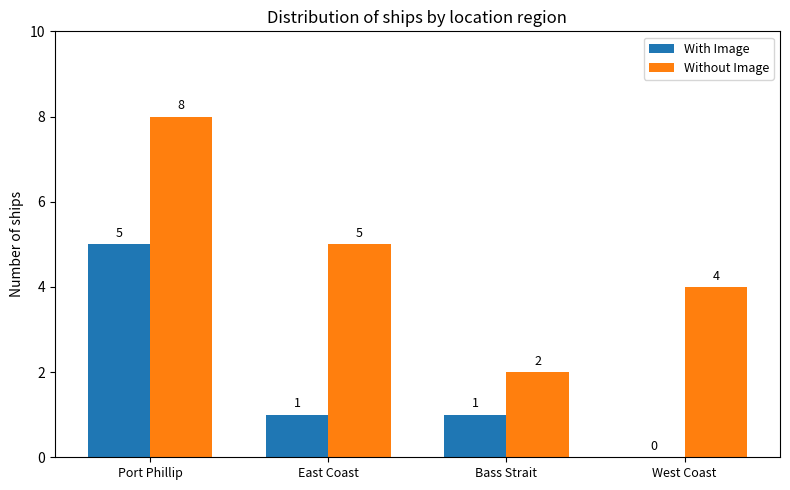

Between Port Phillip and West Coast, which series saw the biggest shift?

With Image